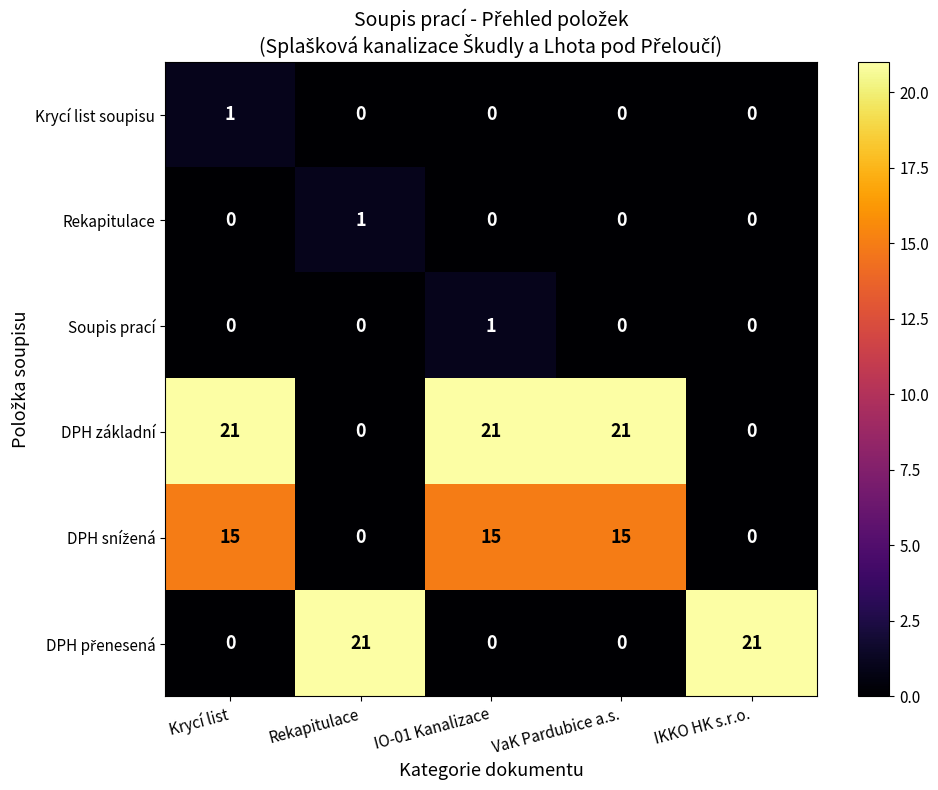

Between Rekapitulace and IKKO HK s.r.o., which series saw the biggest shift?

Rekapitulace